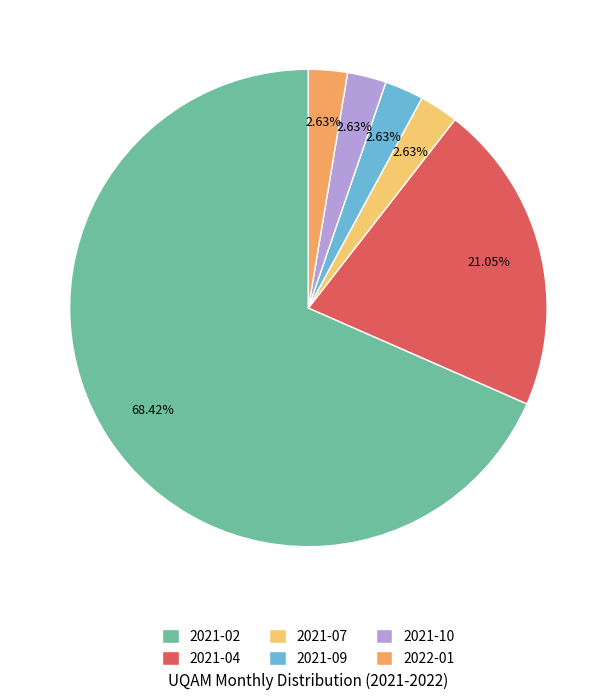

Count the number of slices in the pie.

6